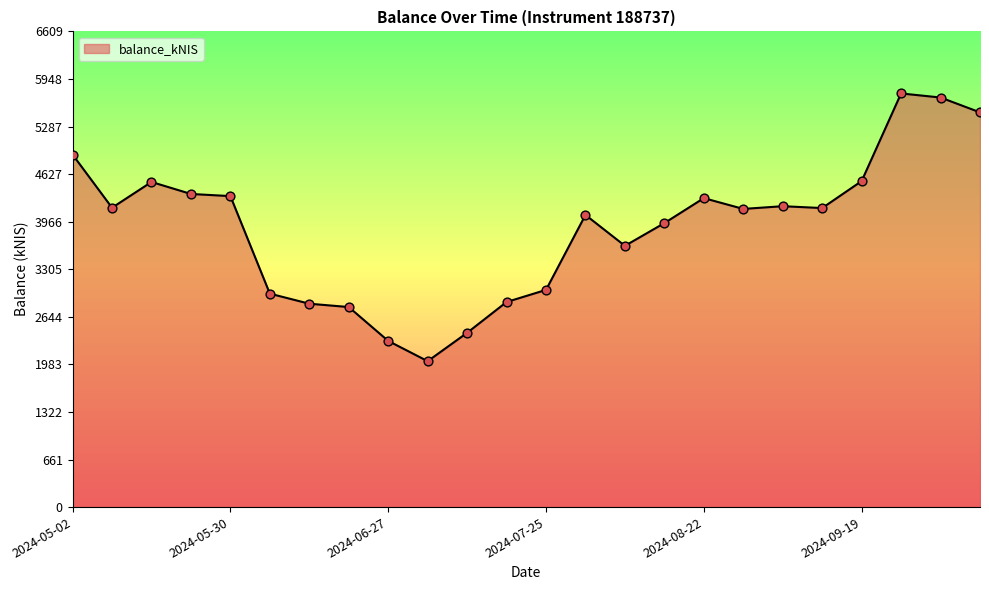

What is the difference between the maximum and minimum values?

3720.0